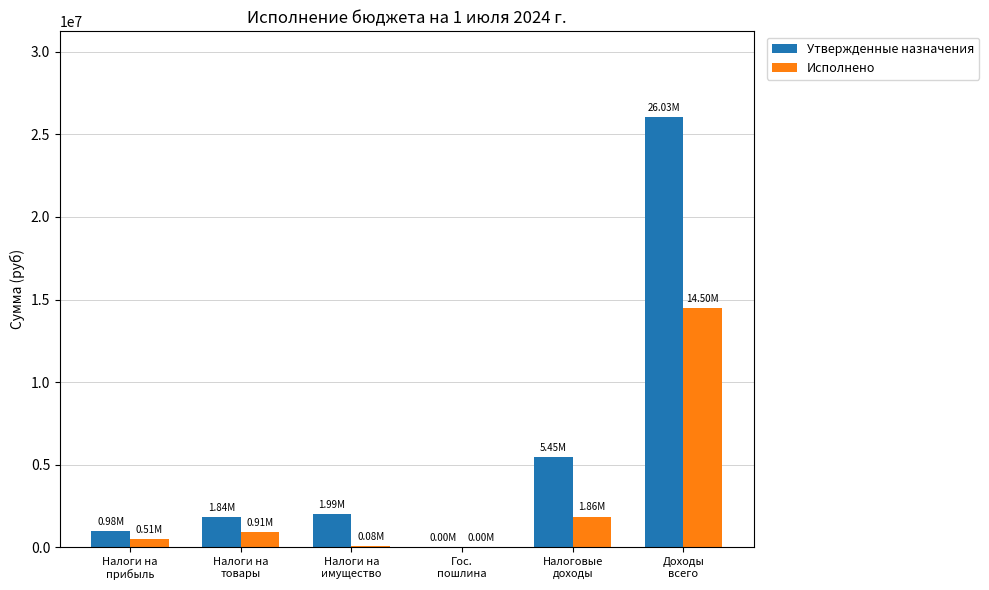

At which category is the sum across all series the highest?

Доходы
всего